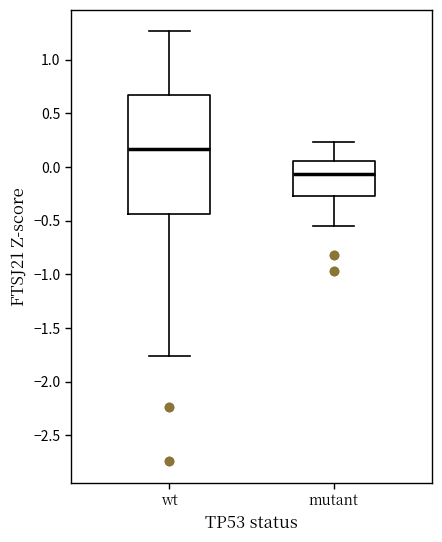

Comparing the boxes themselves (not the whiskers), which one is the tallest?

wt